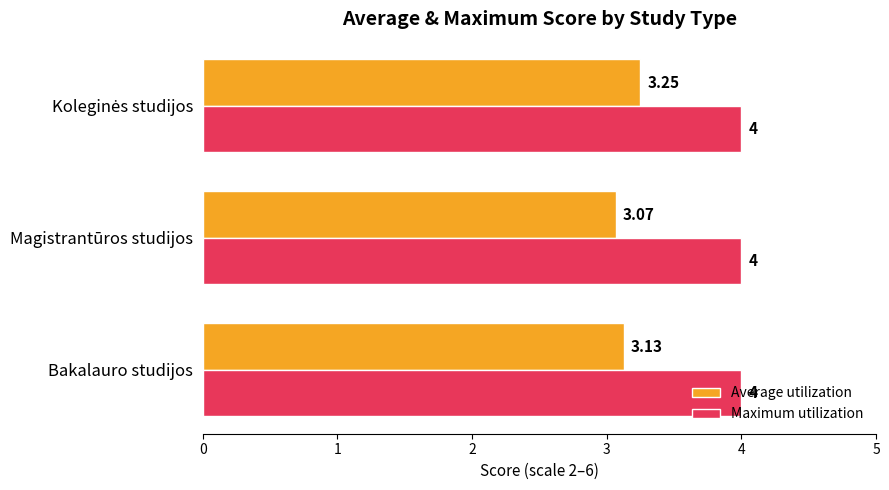

At which label is Average utilization closest to 3?

Magistrantūros studijos